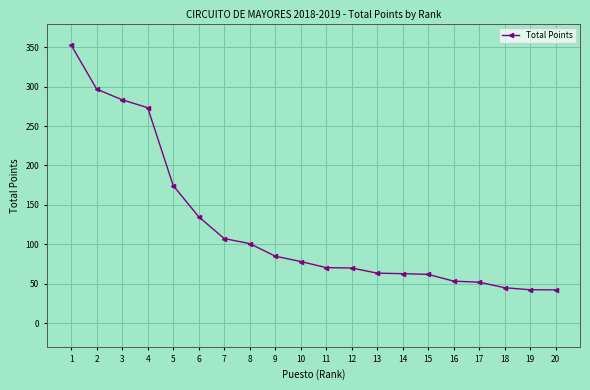

Is it true that the value at 7 is 107.3?

True